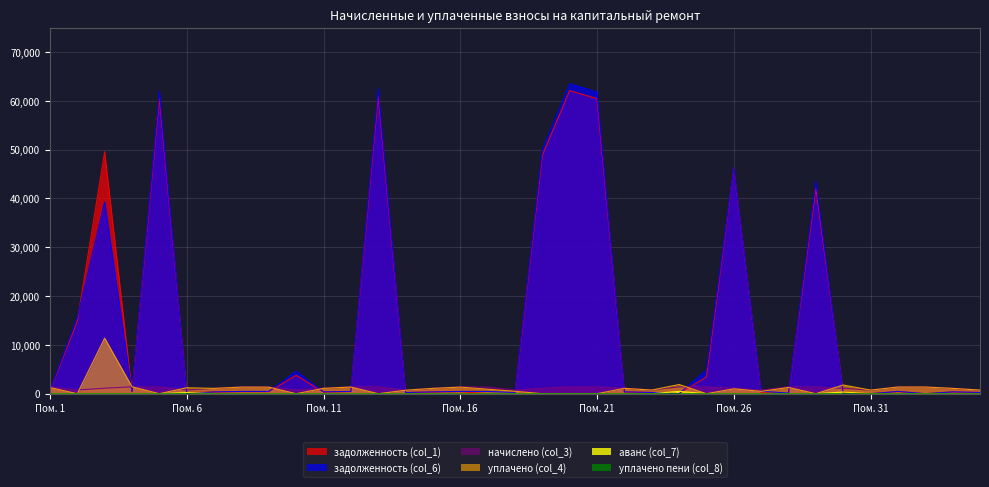

What is the maximum value for задолженность (col_1)?

62090.3